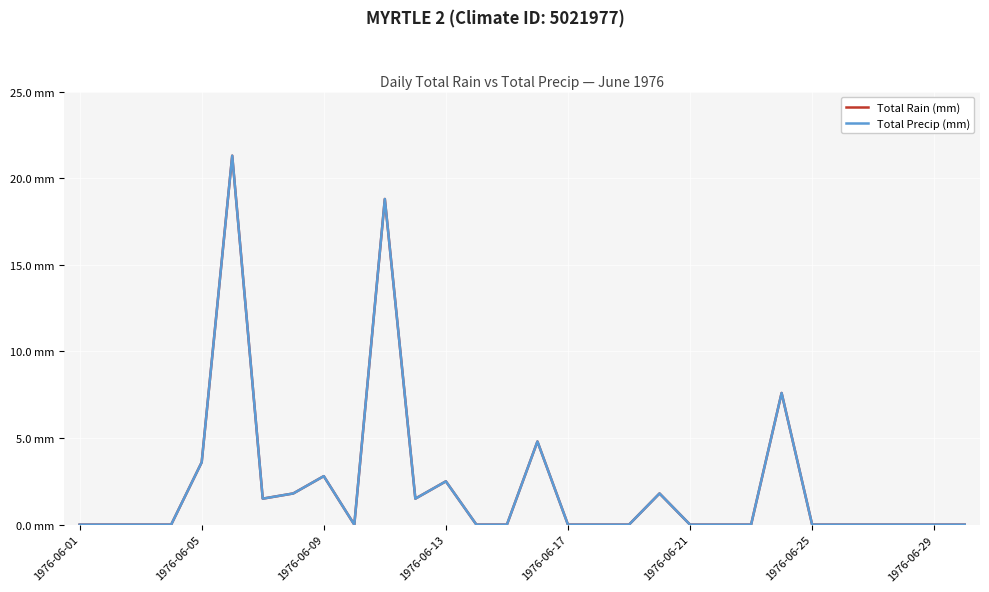

Reading left to right, transcribe all the data shown in this chart.

Total Rain (mm): 0.0	0.0	0.0	0.0	3.6	21.3	1.5	1.8	2.8	0.0	18.8	1.5	2.5	0.0	0.0	4.8	0.0	0.0	0.0	1.8	0.0	0.0	0.0	7.6	0.0	0.0	0.0	0.0	0.0	0.0
Total Precip (mm): 0.0	0.0	0.0	0.0	3.6	21.3	1.5	1.8	2.8	0.0	18.8	1.5	2.5	0.0	0.0	4.8	0.0	0.0	0.0	1.8	0.0	0.0	0.0	7.6	0.0	0.0	0.0	0.0	0.0	0.0